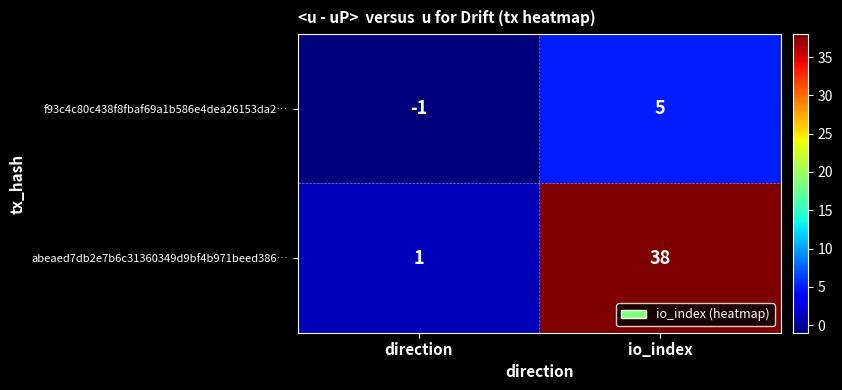

Rank the series by their average value, from highest to lowest.

abeaed7db2e7b6c31360349d9bf4b971beed386…, f93c4c80c438f8fbaf69a1b586e4dea26153da2…